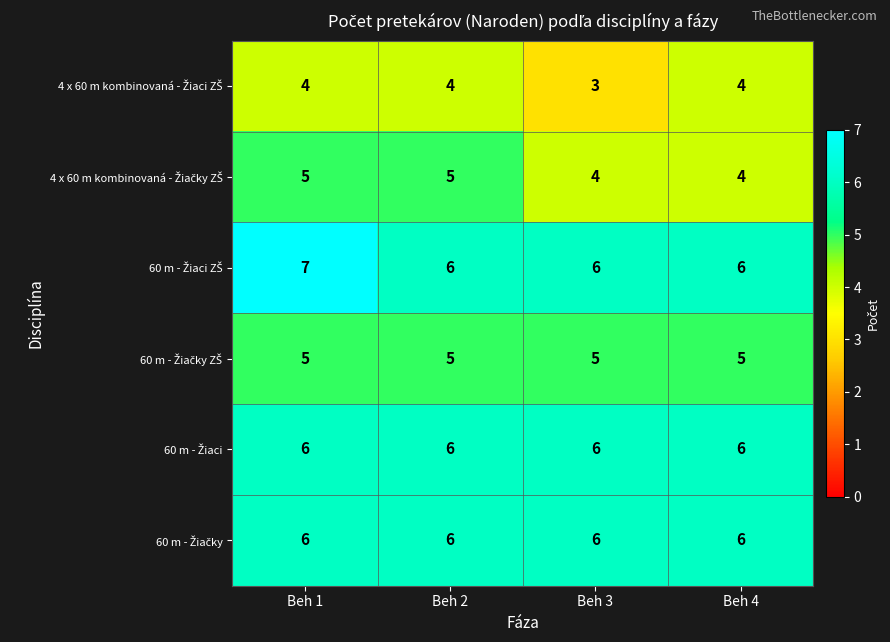

Which label corresponds to the largest value in the chart?

Beh 1